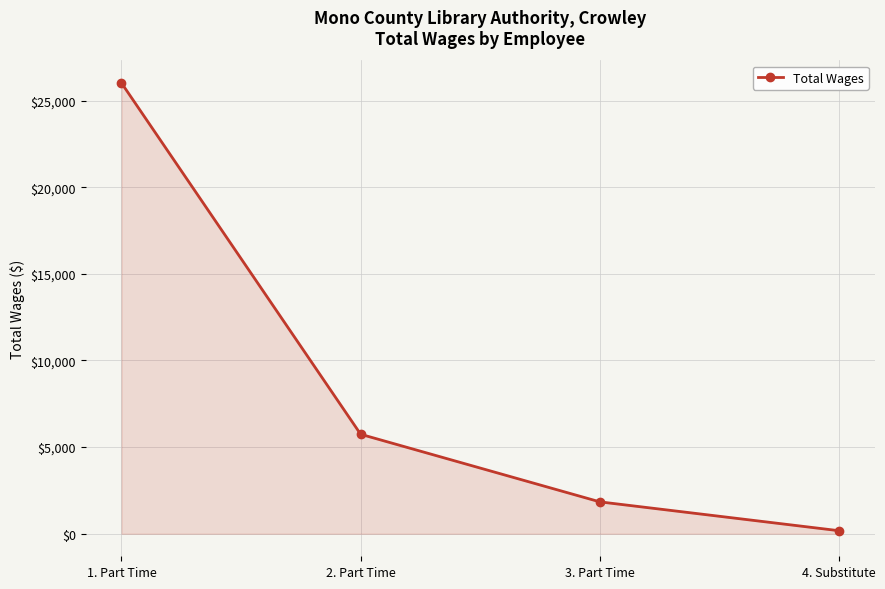

True or false: the data shows 26013 at 1. Part Time.

True